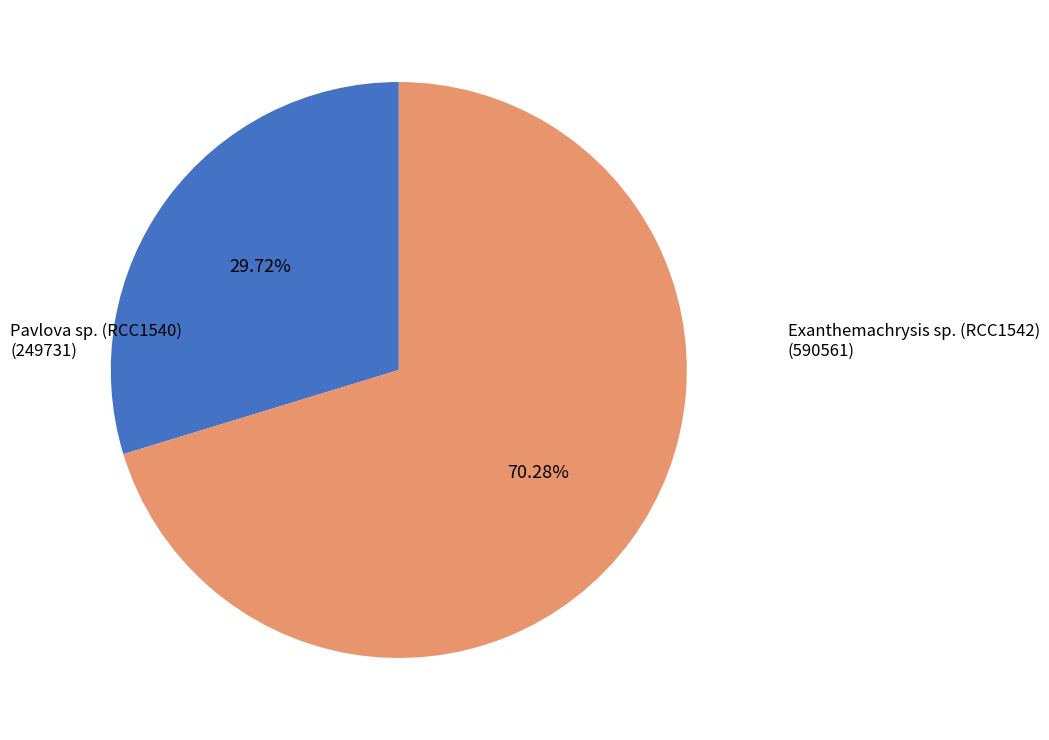

Is there any slice that represents more than half of the pie?

Yes